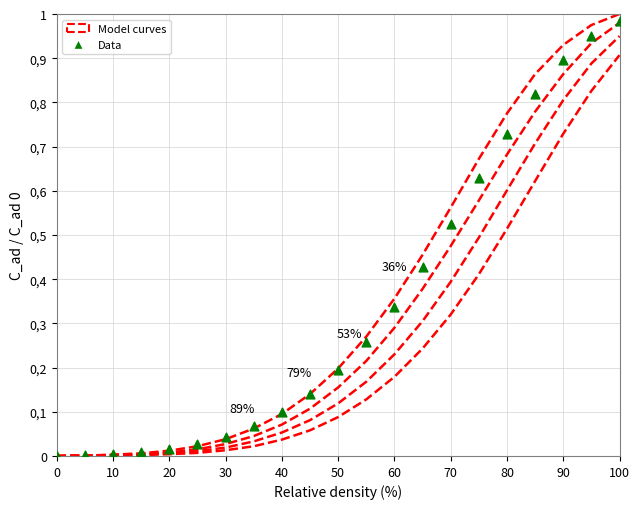

Which series contains the highest Y value?

Curve 36%